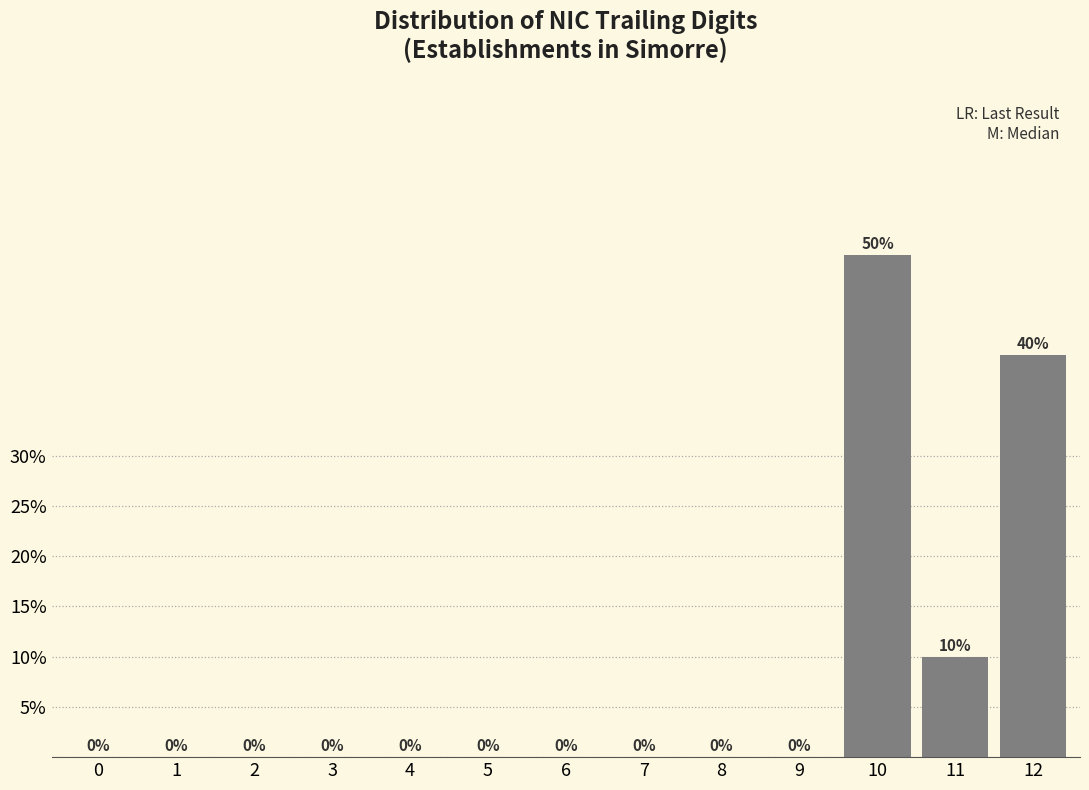

Reading right to left, extract all data points from this chart.

12=40	11=10	10=50	9=0	8=0	7=0	6=0	5=0	4=0	3=0	2=0	1=0	0=0